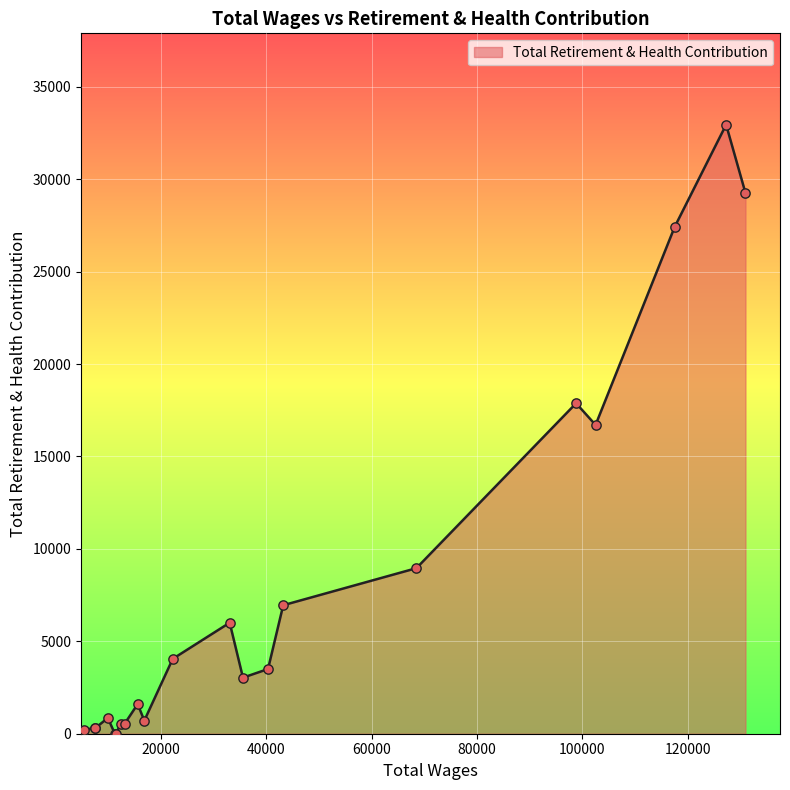

What is the ratio of the value at 68511.0 to the value at 12456.0?

17.3